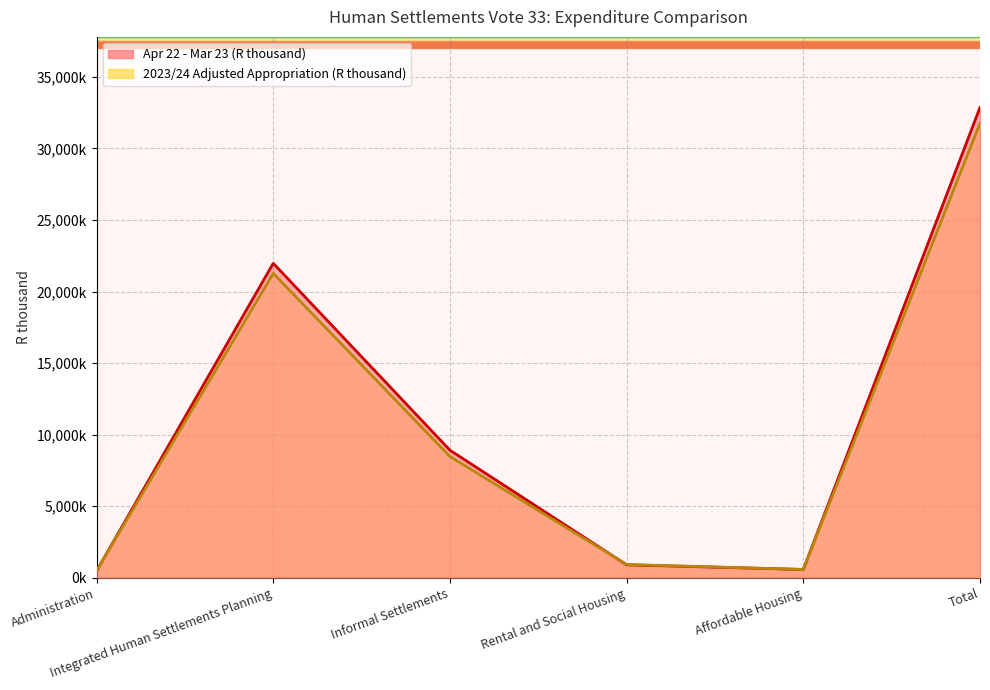

How many interior local valleys does the 2023/24 Adjusted Appropriation (R thousand) series have?

1